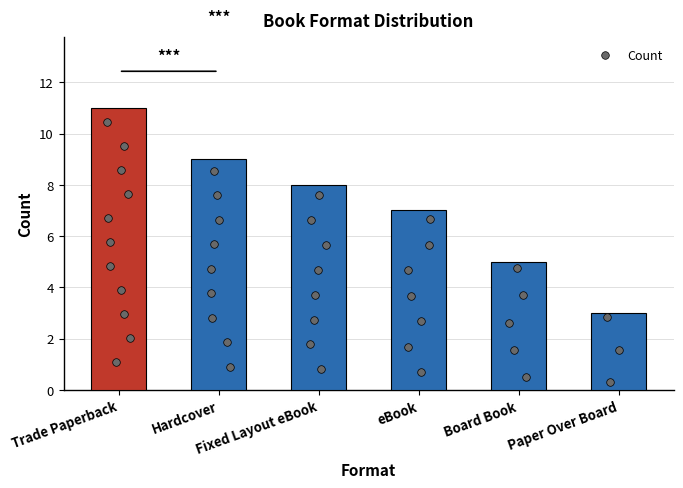

What is the change in value from eBook to Paper Over Board?

-4